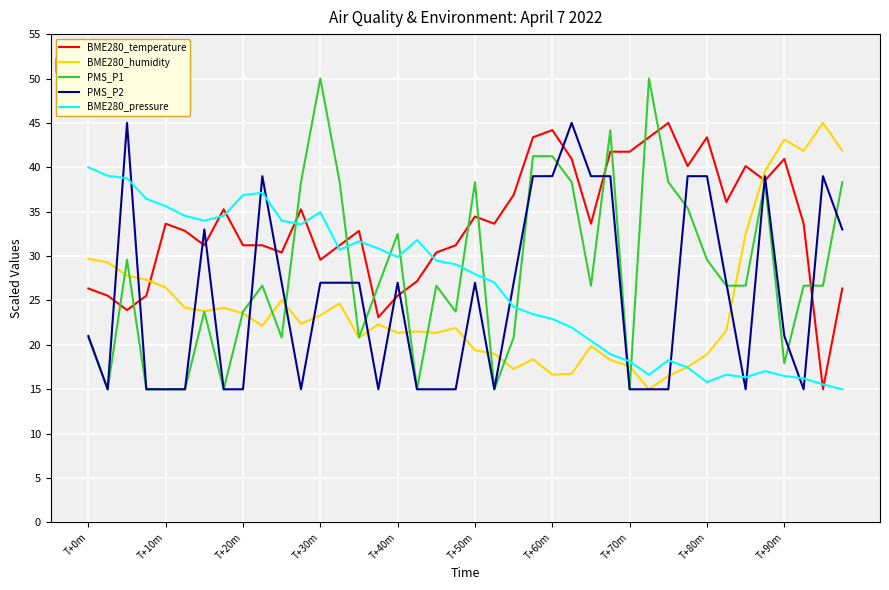

After their last crossing, which series has the higher values: PMS_P2 or BME280_temperature?

PMS_P2